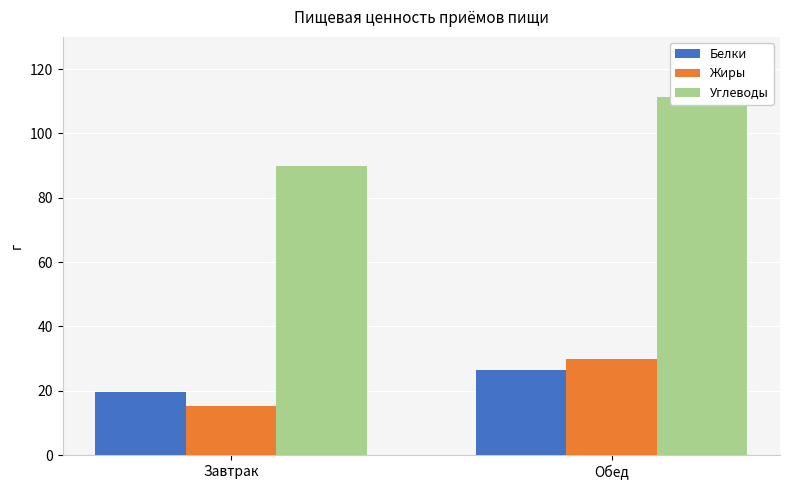

Count the number of data series in this chart.

3